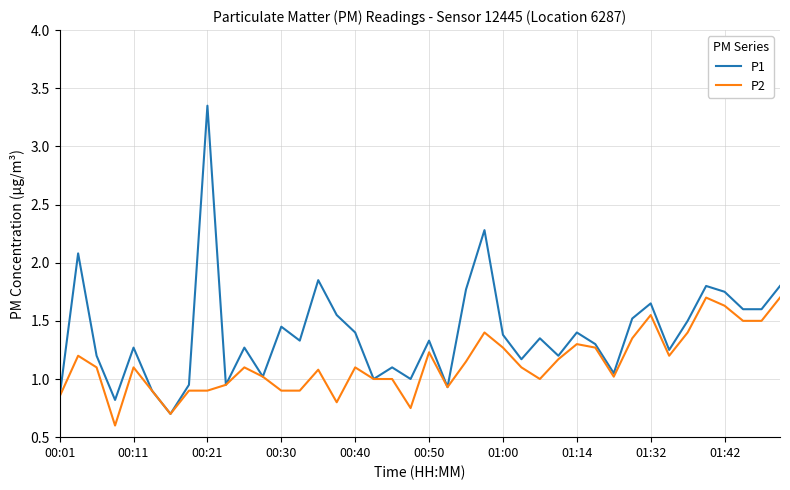

Rank the series by their average value, from highest to lowest.

P1, P2